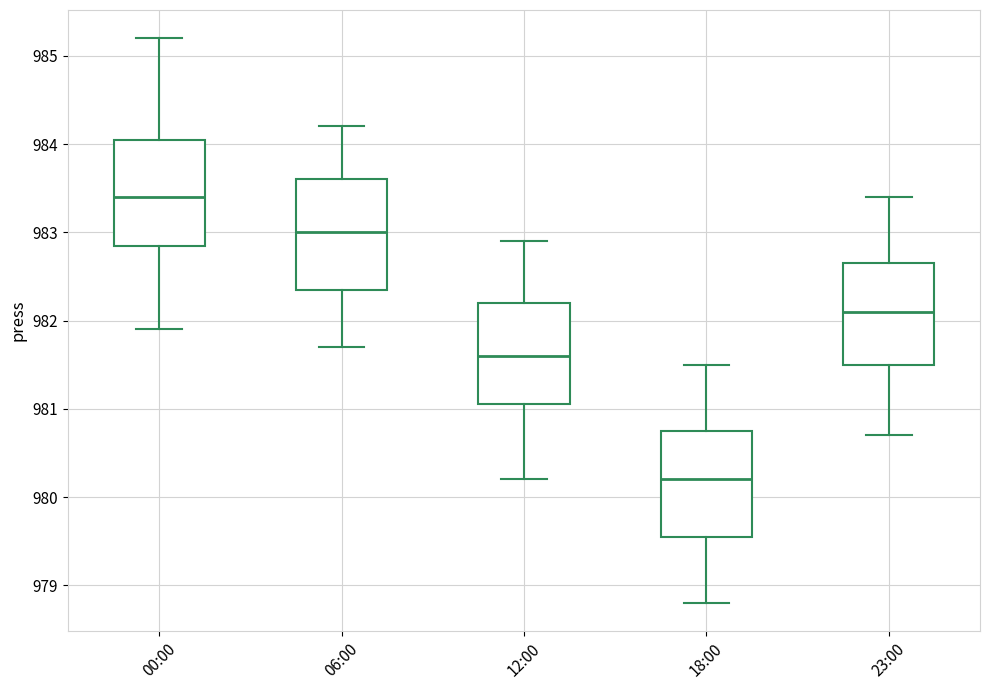

Reading left to right, read every box against the y-axis: the position of its median line, the range the box covers, and the ends of its whiskers. The values are not printed on the chart, so give them approximately, as read against the axis.

00:00: median 983.4, box 982.9 to 984.1, whiskers 981.9 to 985.2
06:00: median 983.0, box 982.4 to 983.6, whiskers 981.7 to 984.2
12:00: median 981.6, box 981.1 to 982.2, whiskers 980.2 to 982.9
18:00: median 980.2, box 979.6 to 980.8, whiskers 978.8 to 981.5
23:00: median 982.1, box 981.5 to 982.7, whiskers 980.7 to 983.4